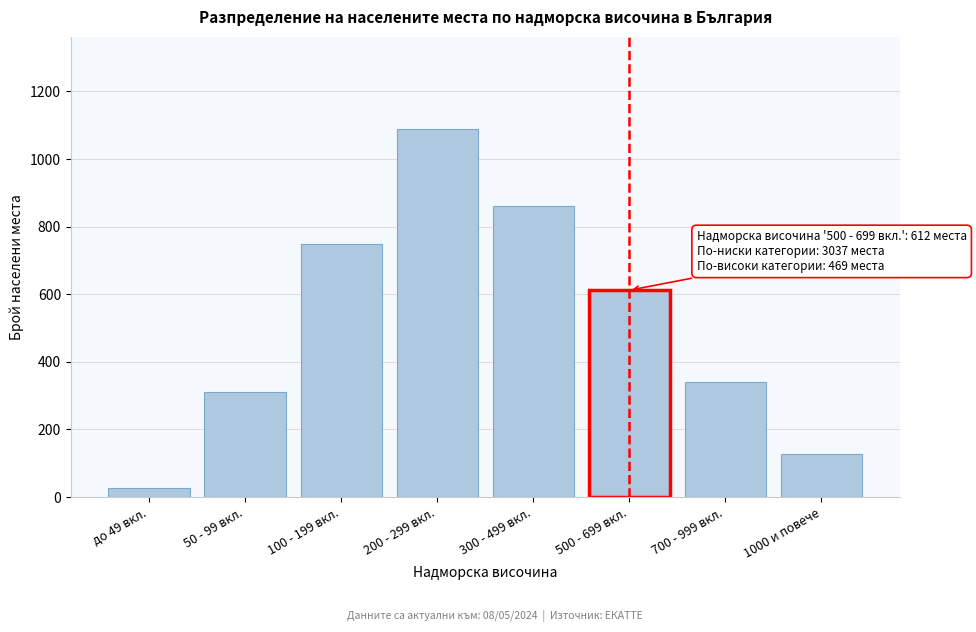

Reading right to left, extract all data points from this chart.

128	341	612	862	1089	748	312	26